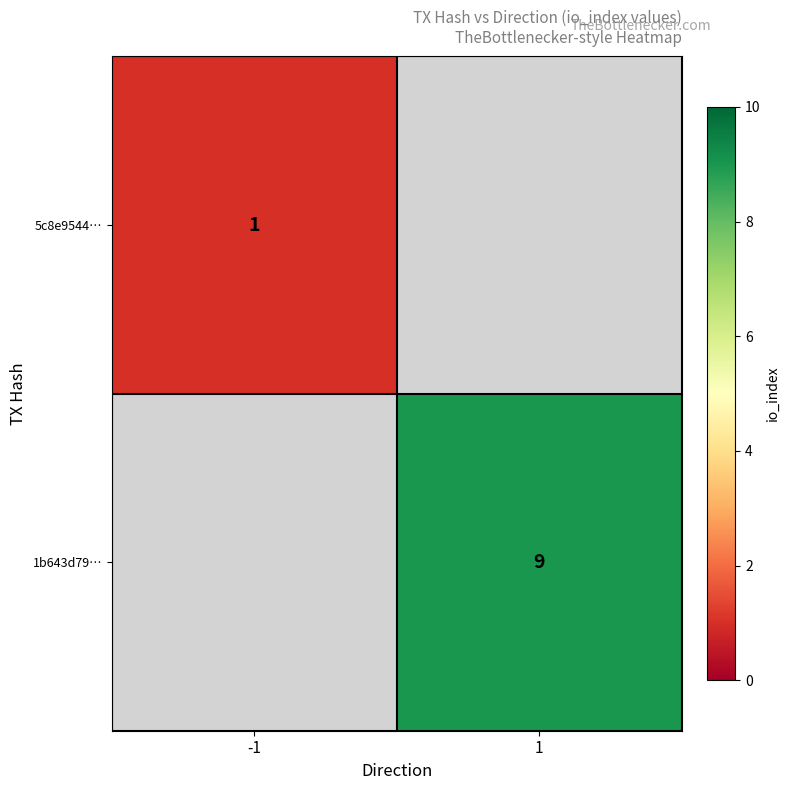

At which category does the chart reach its peak across all series?

1